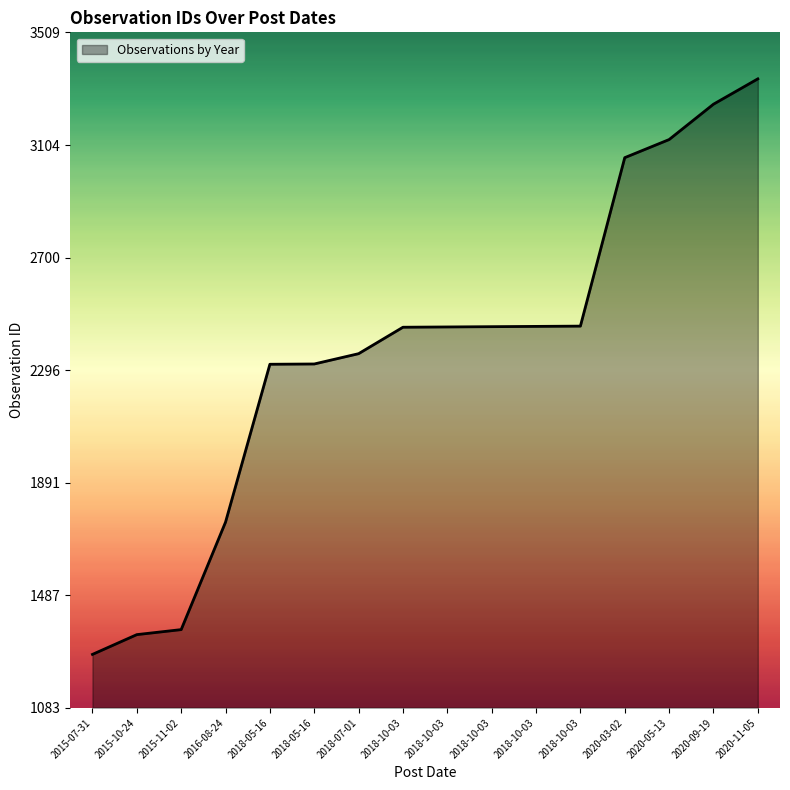

How many lines are shown in the chart?

1